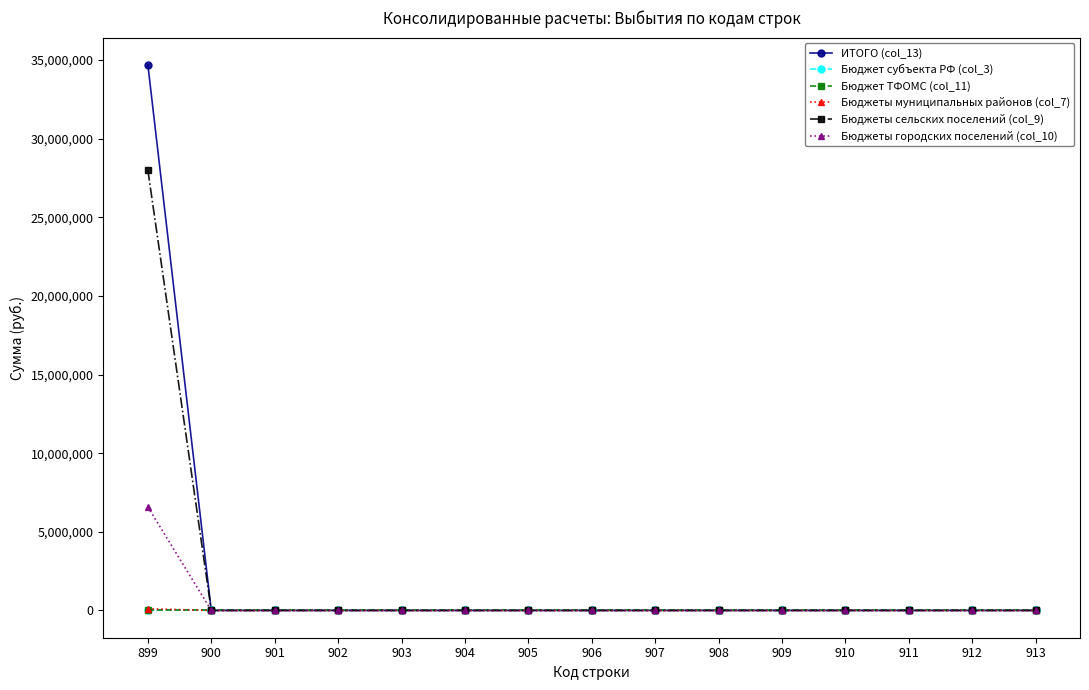

Which category has the lowest value in the Бюджеты сельских поселений (col_9) series?

900